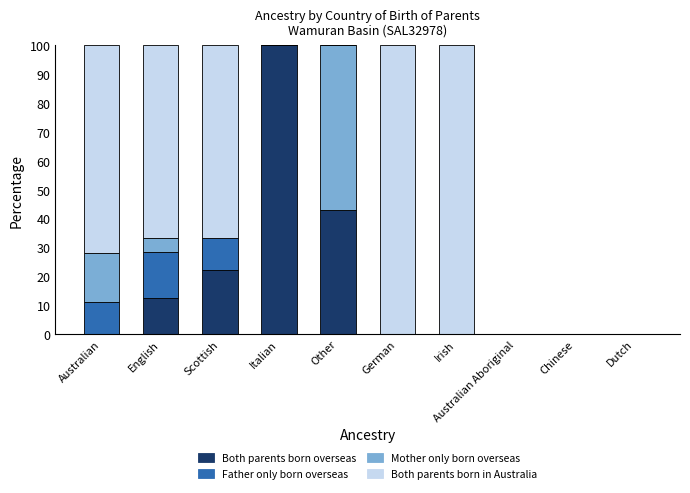

The value of Both parents born overseas at Scottish is 22.2. True or false?

True